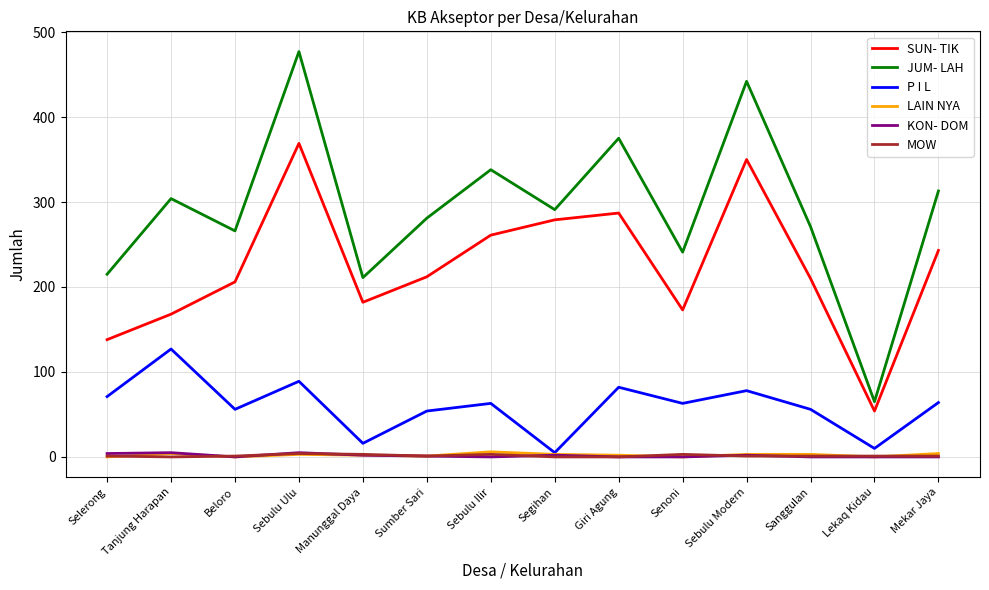

At which category is the sum across all series the highest?

Sebulu Ulu